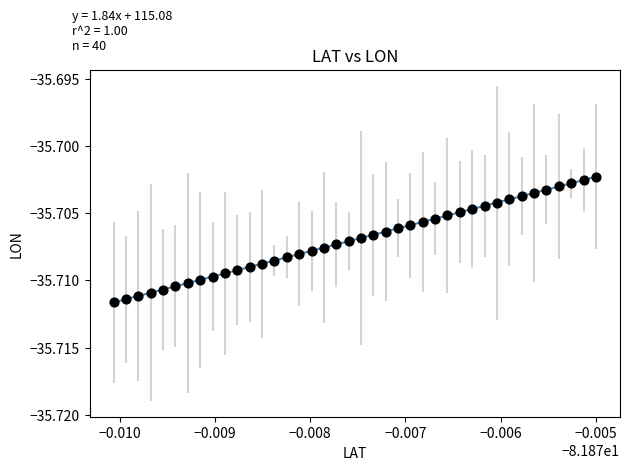

How many points are shown in the scatter plot?

40